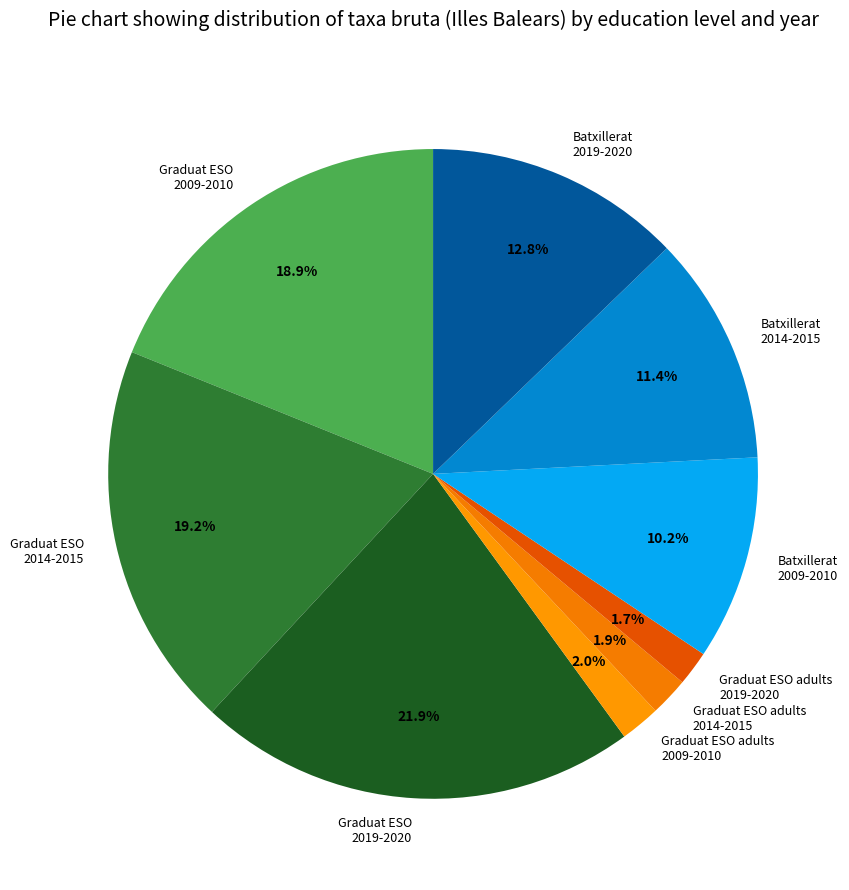

What portion of the pie excludes Graduat ESO adults 2019-2020?

98.3%